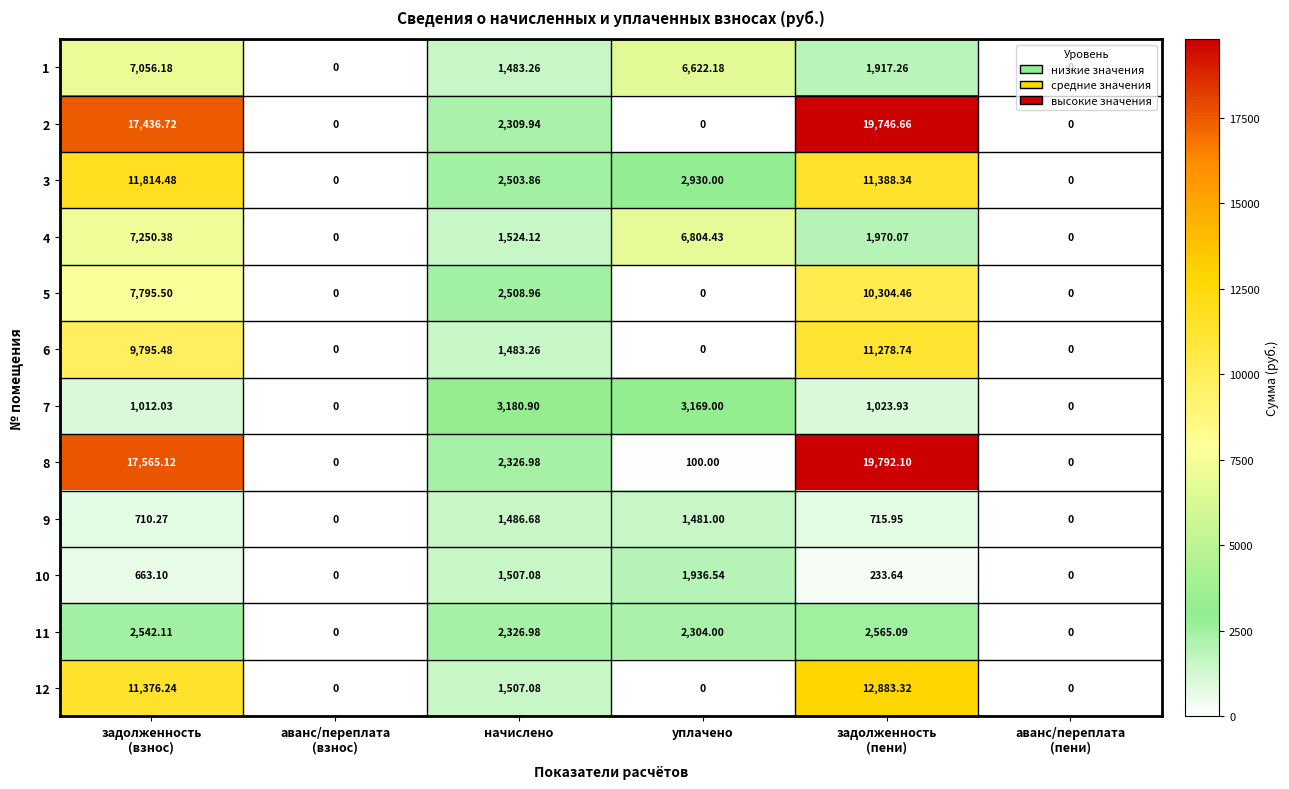

At which label is 11 closest to 1282?

уплачено